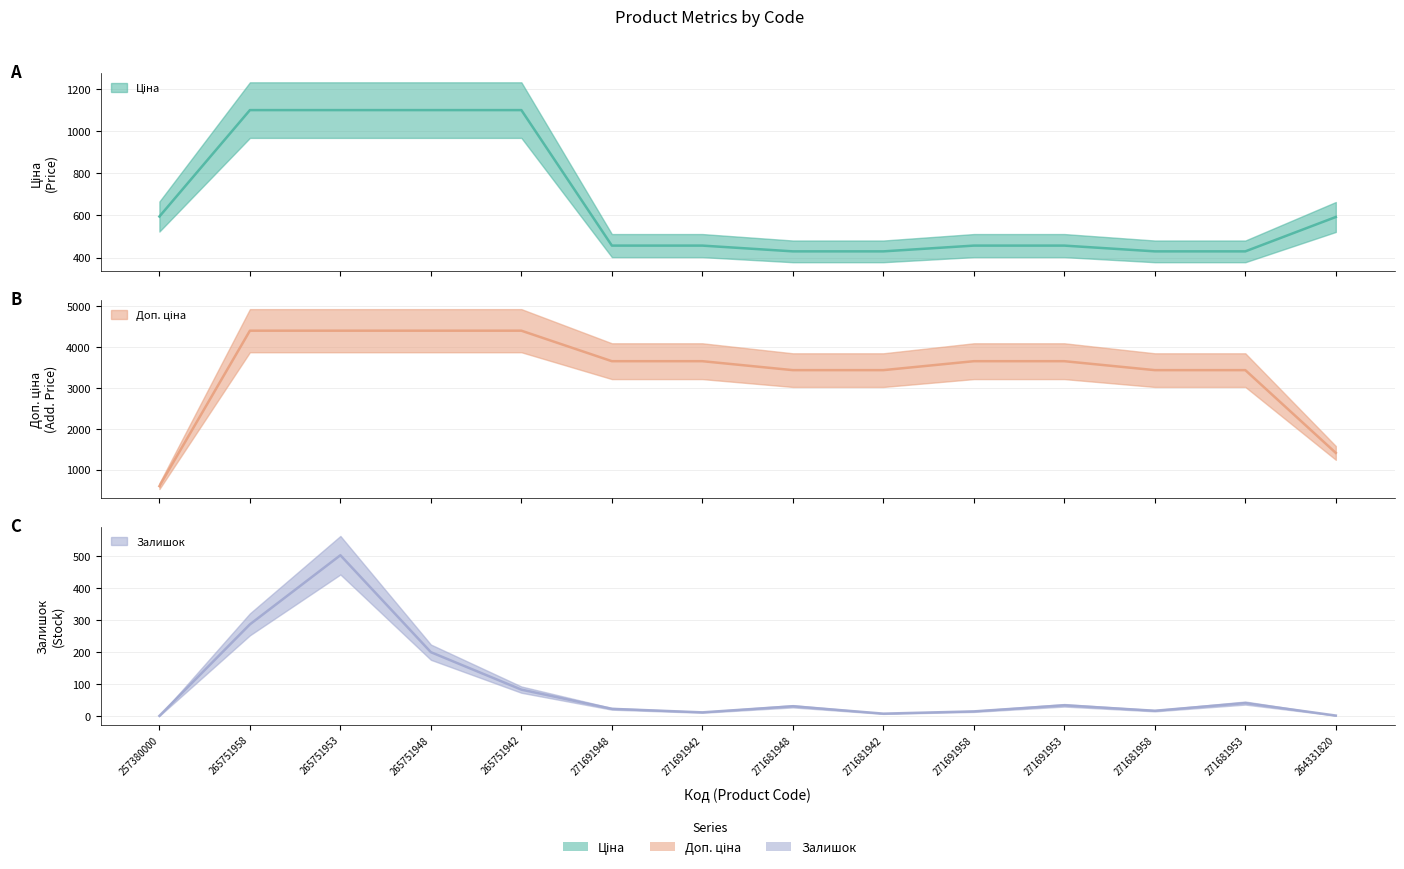

Reading left to right, transcribe all the data shown in this chart.

Ціна: 595.0	1100.6	1100.6	1100.6	1100.6	456.9	456.9	429.5	429.5	456.9	456.9	429.5	429.5	592.8
Доп. ціна: 595.0	4402.2	4402.2	4402.2	4402.2	3655.3	3655.3	3436.2	3436.2	3655.3	3655.3	3436.2	3436.2	1408.8
Залишок: 0.0	286.0	502.0	199.0	82.0	22.0	11.0	30.0	7.0	14.0	33.0	16.0	40.0	1.0